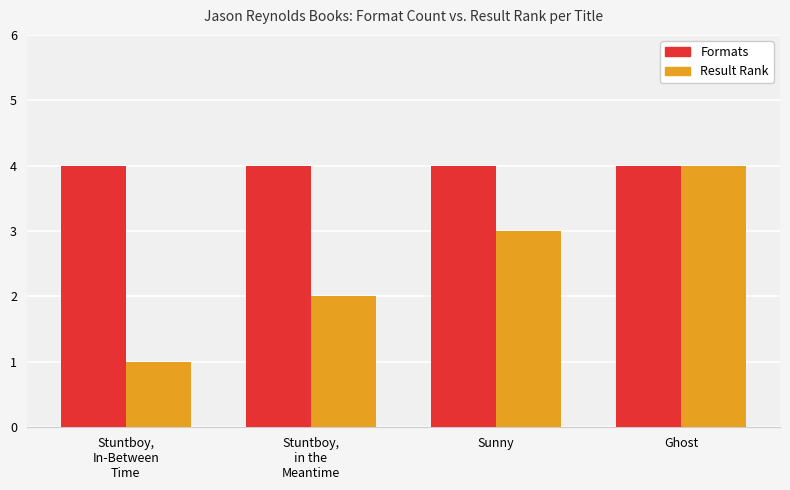

At Sunny, list the series in order from smallest to largest.

Result Rank, Formats